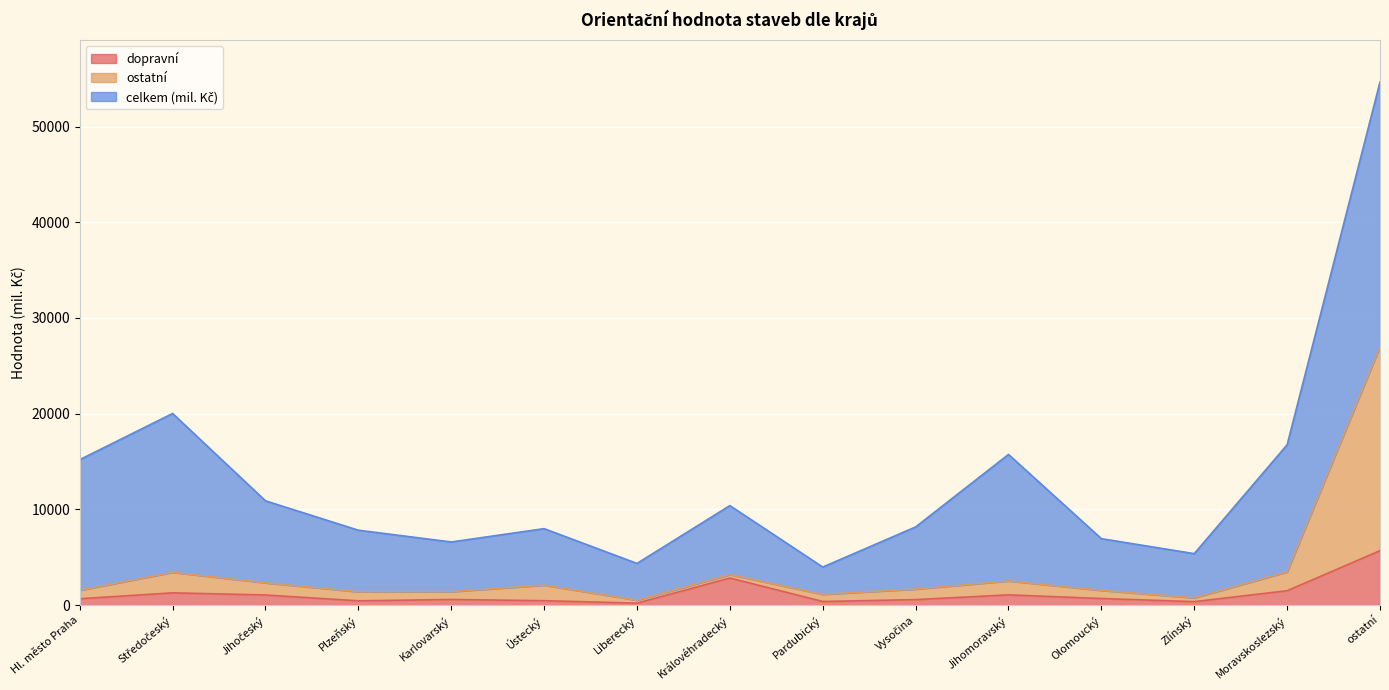

What position from the right is Olomoucký?

4